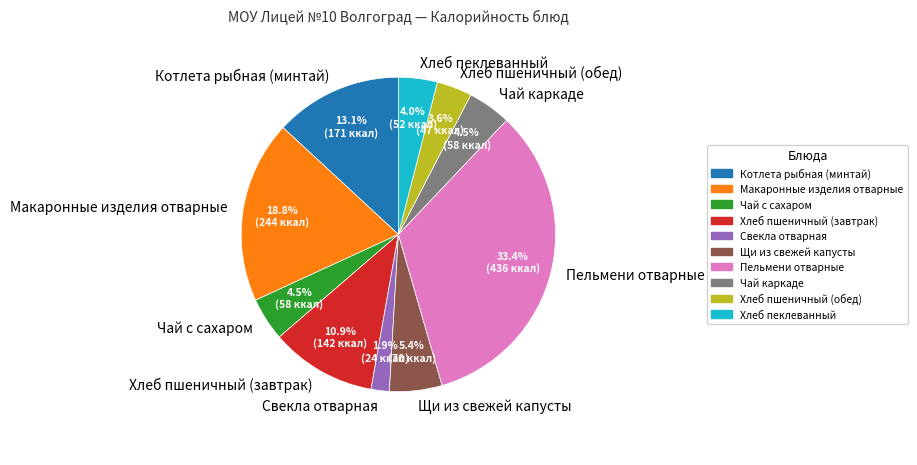

To the nearest percent, what is the difference between the largest and smallest slice percentages?

32%